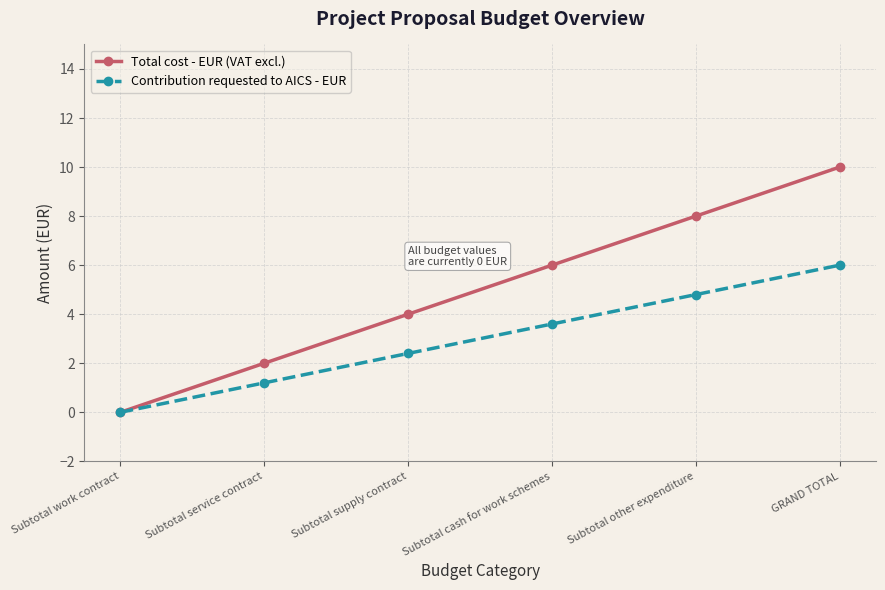

Is it true that Total cost - EUR (VAT excl.) equals 2.0 at Subtotal service contract?

True